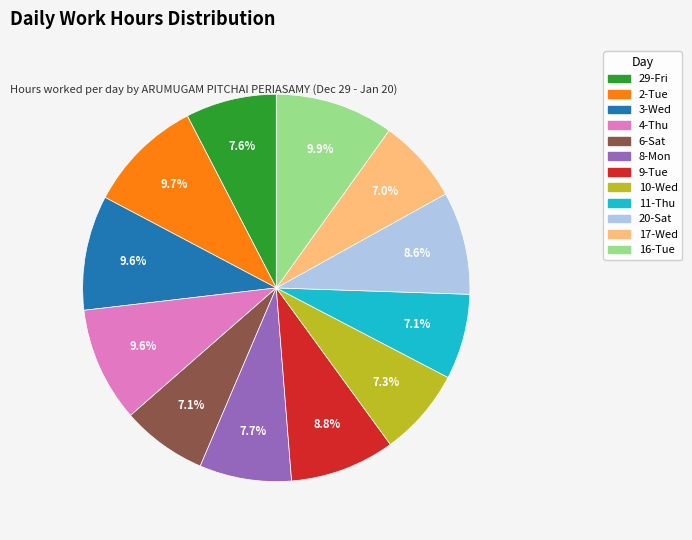

To the nearest percent, what percentage of the pie is 17-Wed?

7%